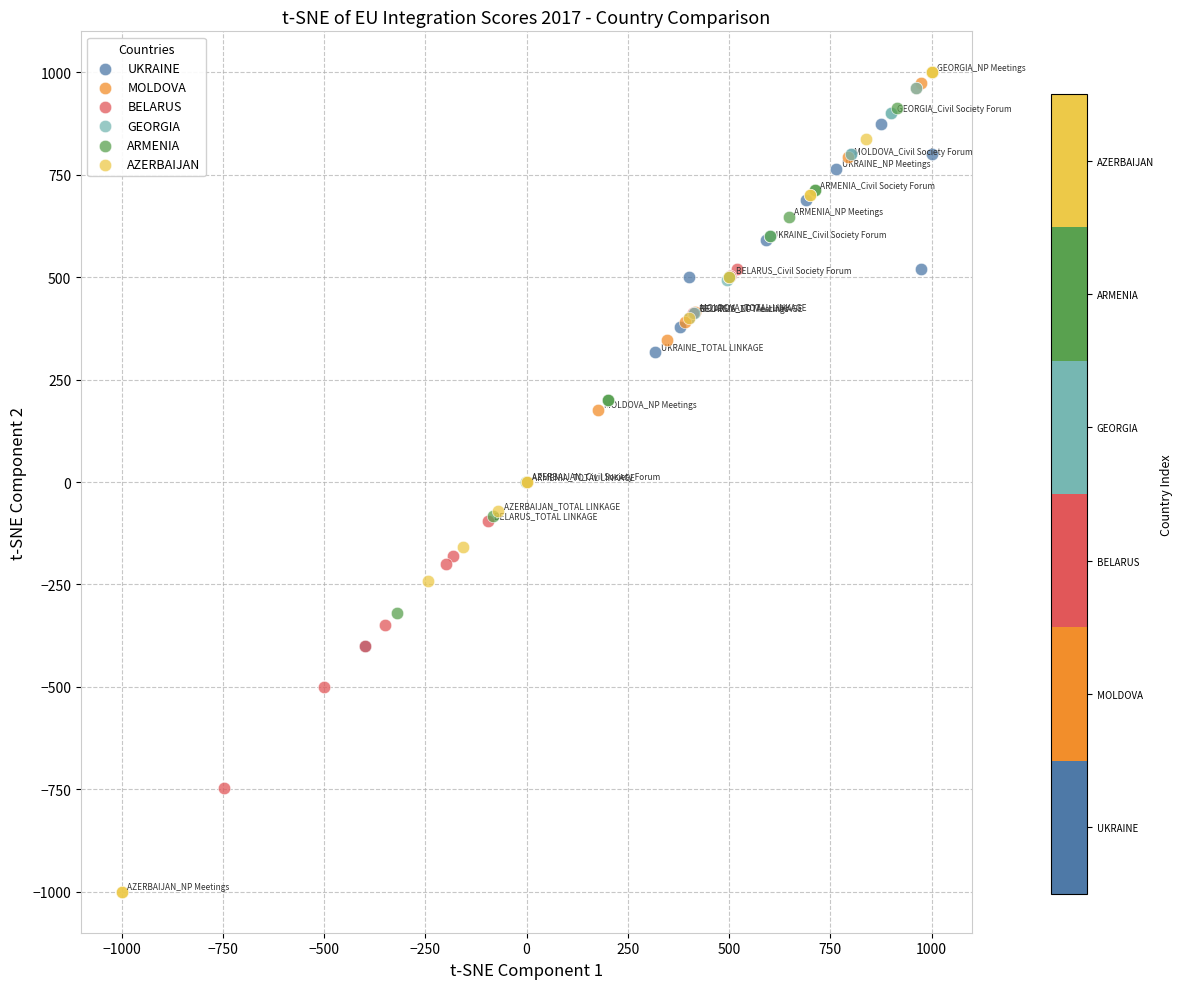

Which series has the widest spread of Y values?

AZERBAIJAN